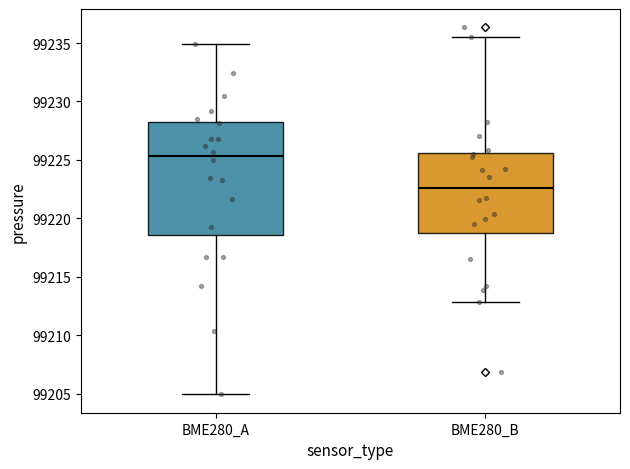

Reading left to right, transcribe this box plot: for each box, give where its median line is, the range the box spans, and where its two whiskers end, as read against the y-axis. The values are not printed on the chart, so give them approximately, as read against the axis.

BME280_A: median 99225.5, box 99218.5 to 99228.0, whiskers 99205.0 to 99235.0
BME280_B: median 99222.5, box 99219.0 to 99225.5, whiskers 99213.0 to 99235.5